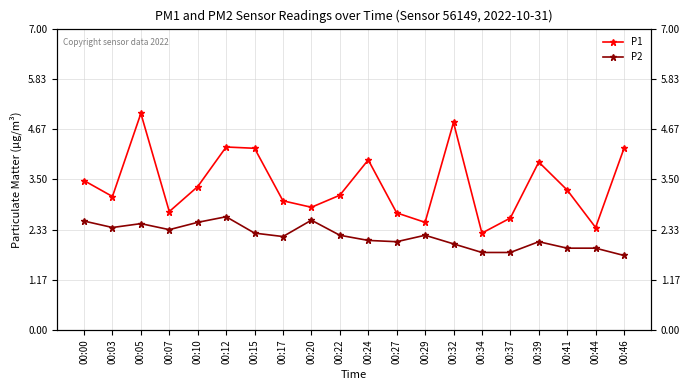

How many series are shown in this chart?

2